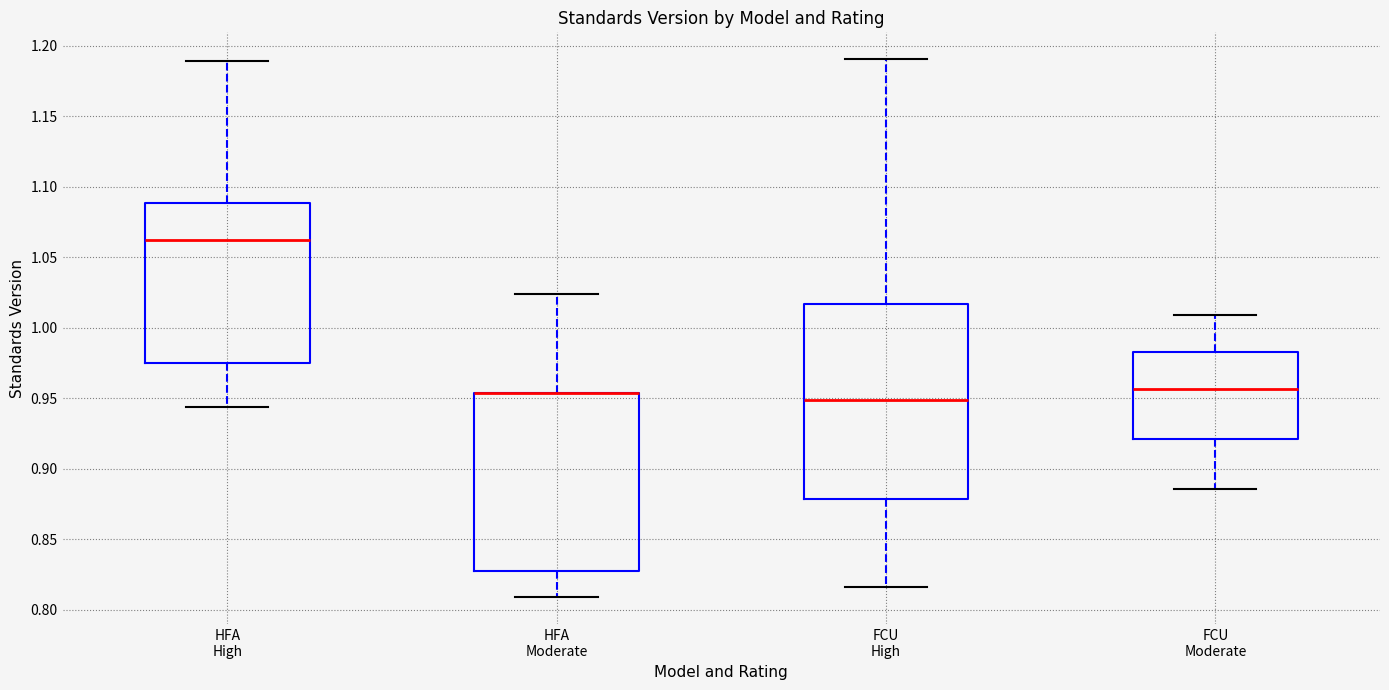

Comparing the boxes themselves (not the whiskers), which one is the tallest?

FCU High